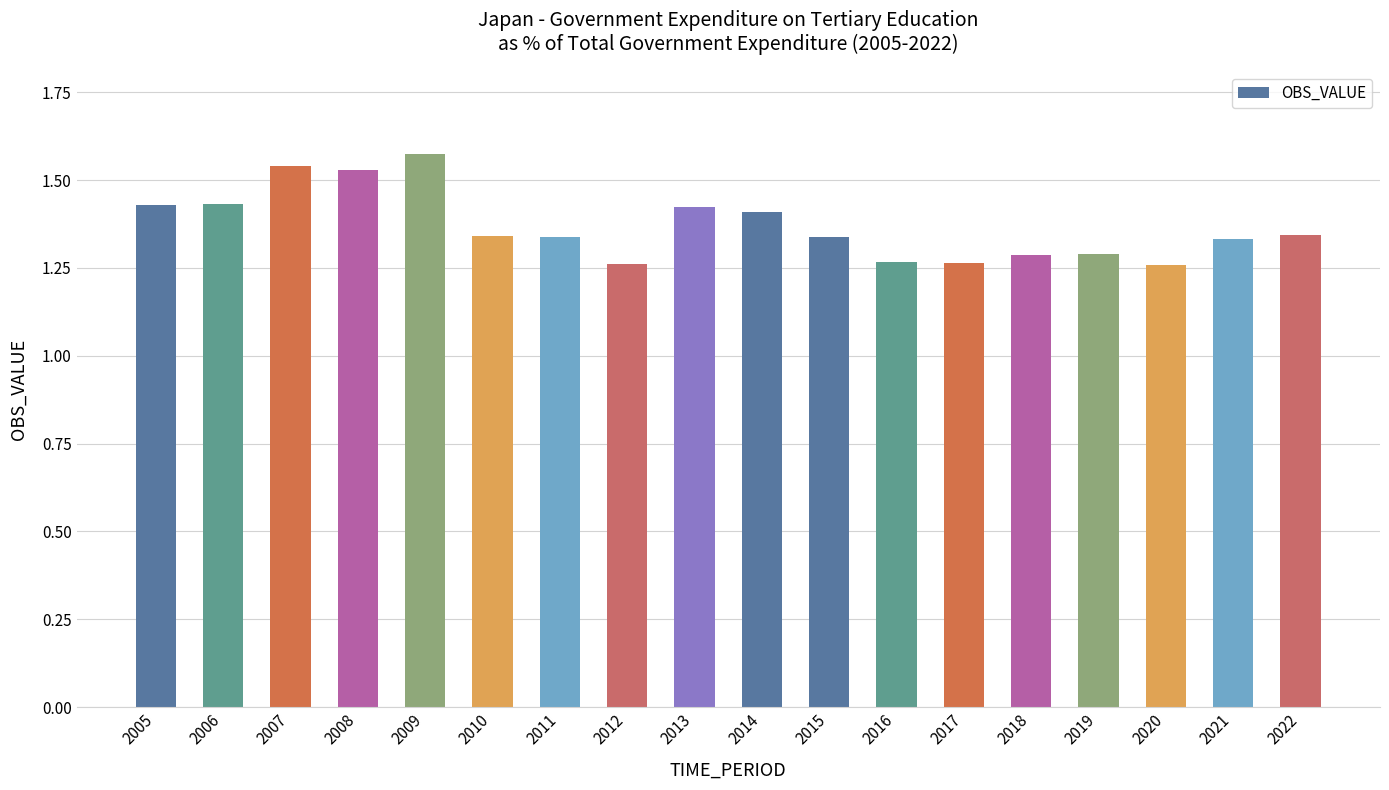

What is the difference between the maximum and minimum values?

0.3